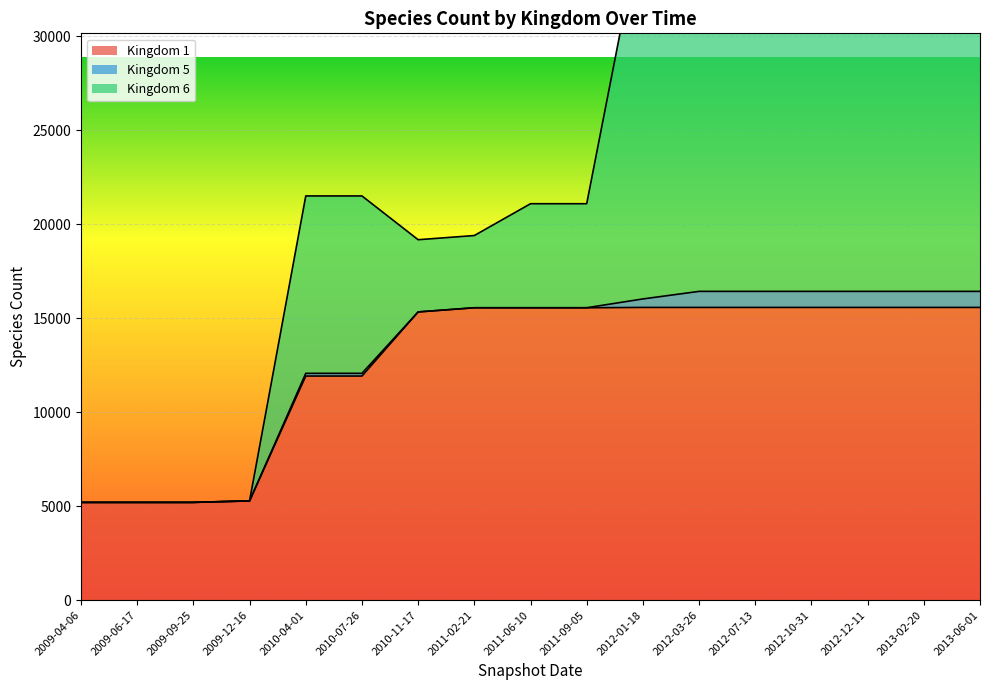

Count the number of data series in this chart.

3